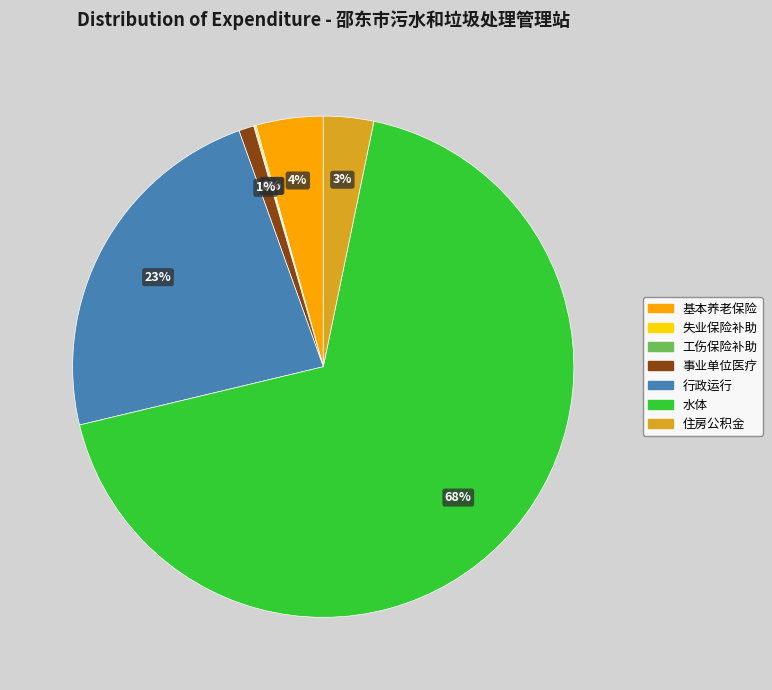

Is there any slice that represents more than half of the pie?

Yes